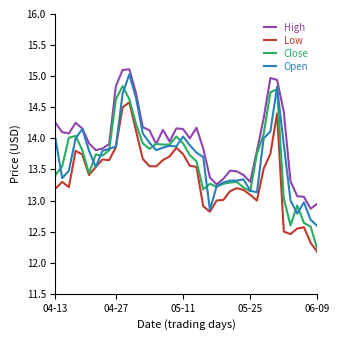

Does the chart have visible grid lines?

No